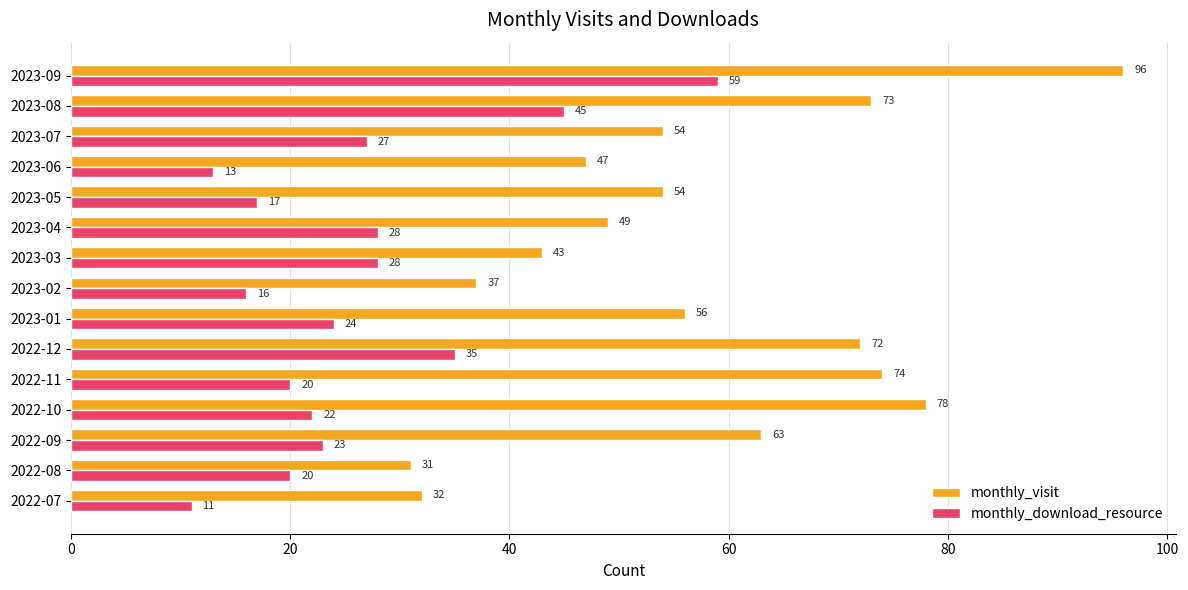

Is it true that monthly_download_resource equals 34 at 2022-09?

False